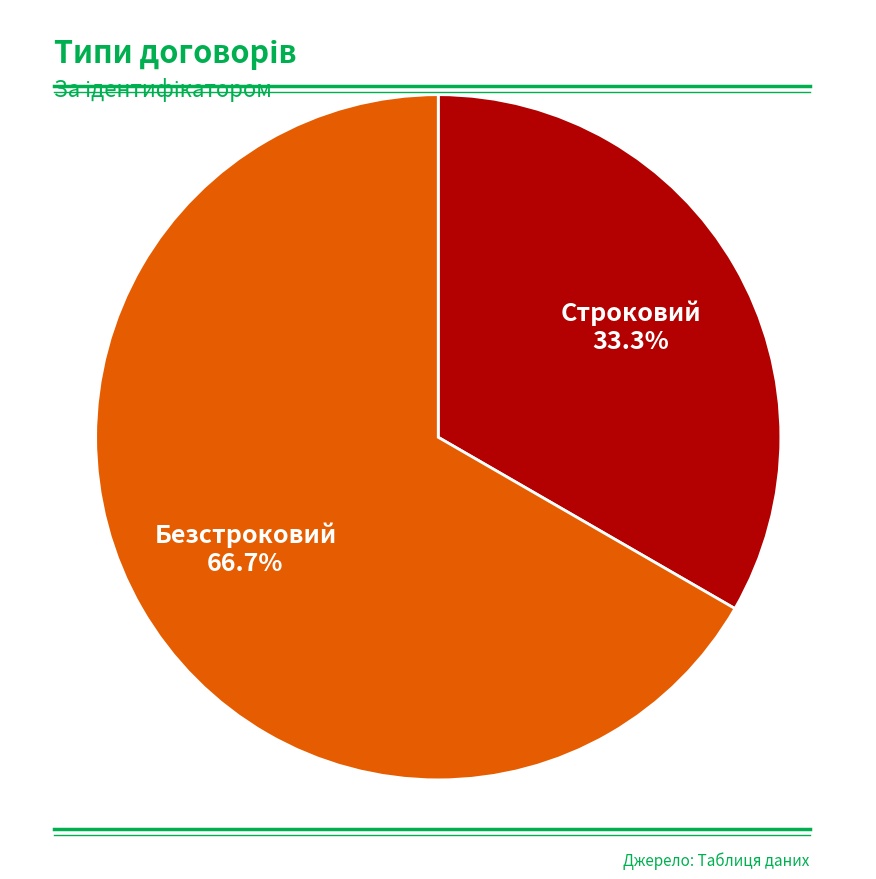

Does any single category account for the majority?

Yes